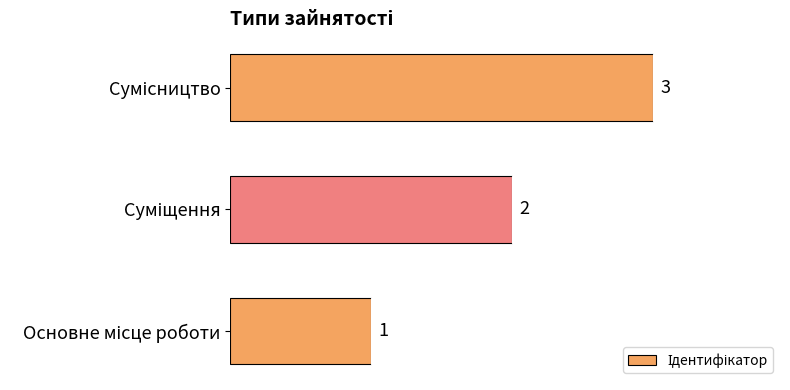

What is the maximum value shown in the chart?

3